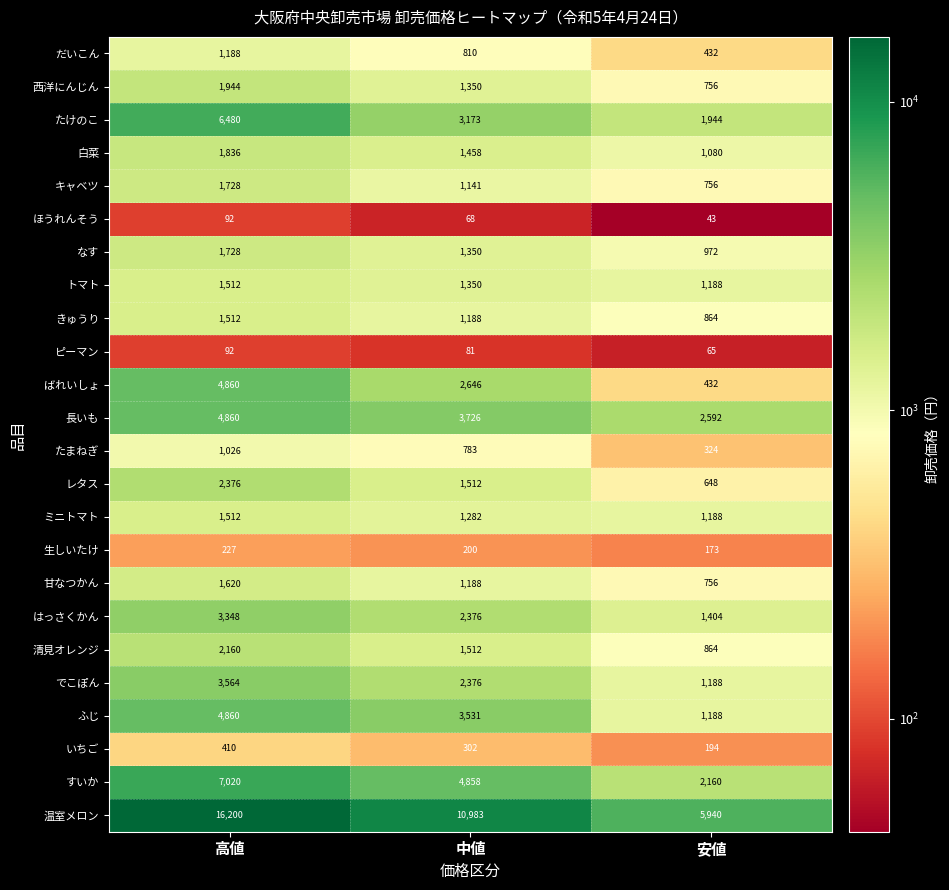

Rank the categories by たけのこ value from highest to lowest.

高値, 中値, 安値